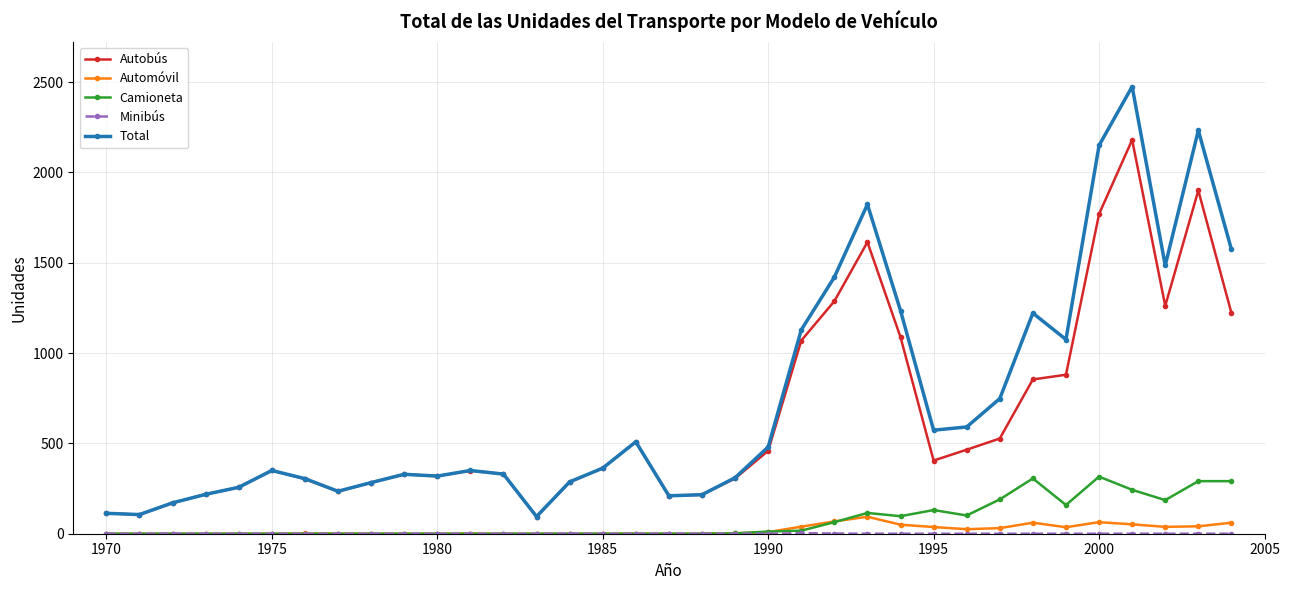

How many categories are shown in the chart?

35